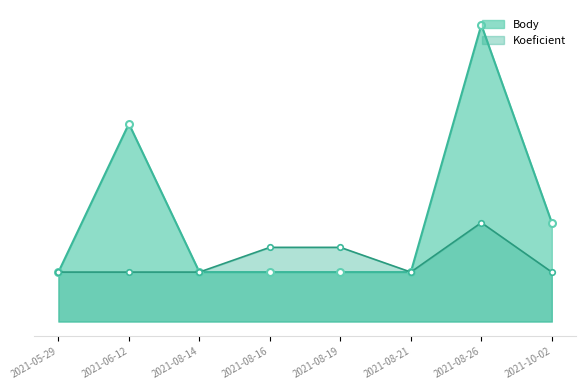

True or false: Body and Koeficient intersect in this chart.

False